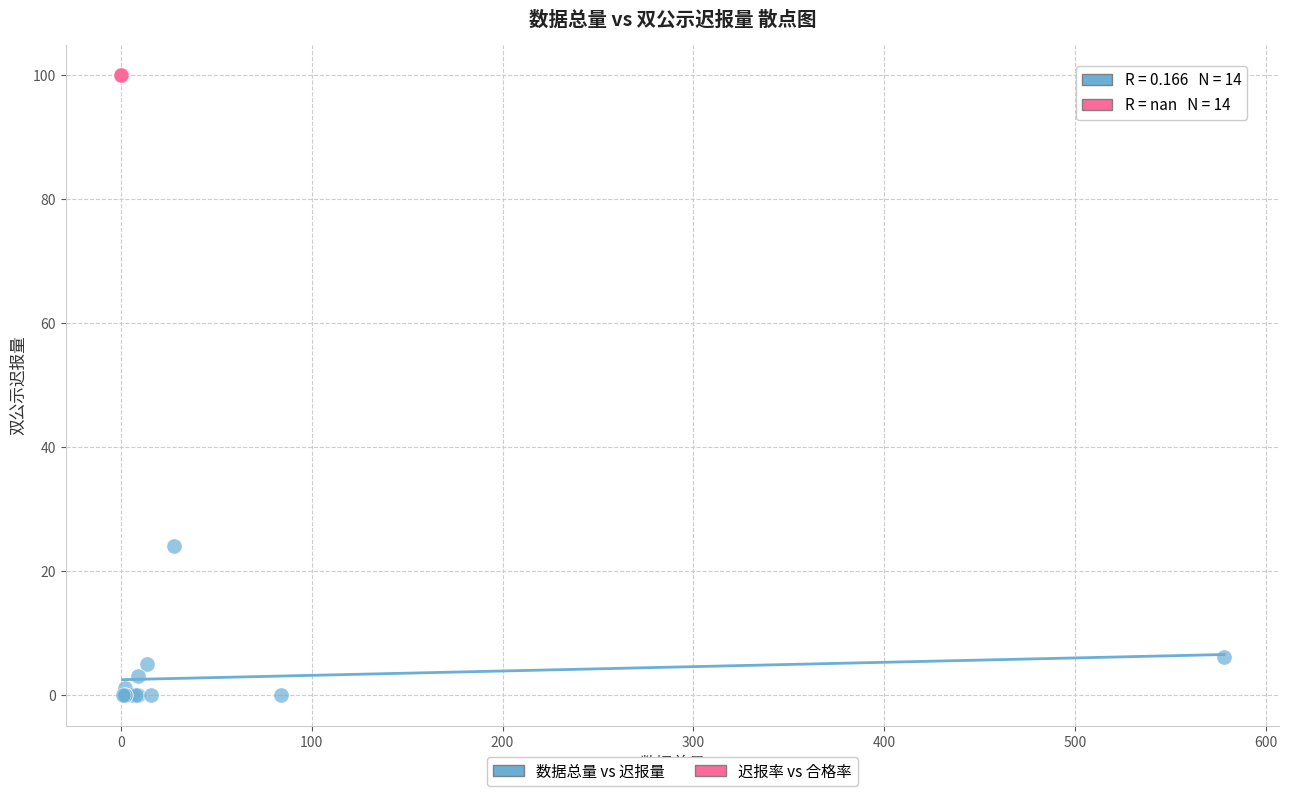

Which series reaches the maximum Y coordinate?

迟报率 vs 合格率